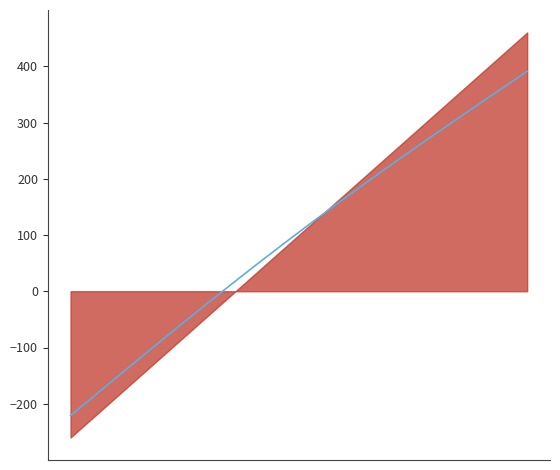

What is the change in value from 0 to 10?

+342.0